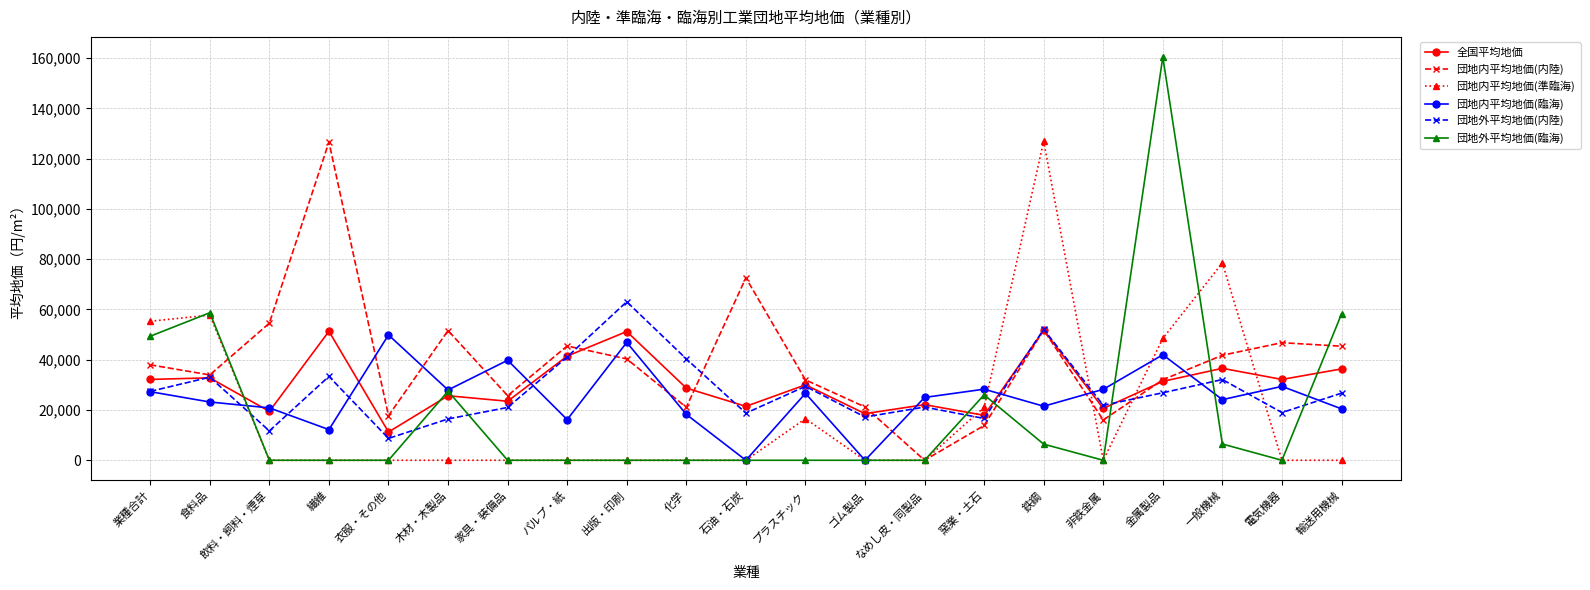

What is the maximum value shown in the chart?

160426